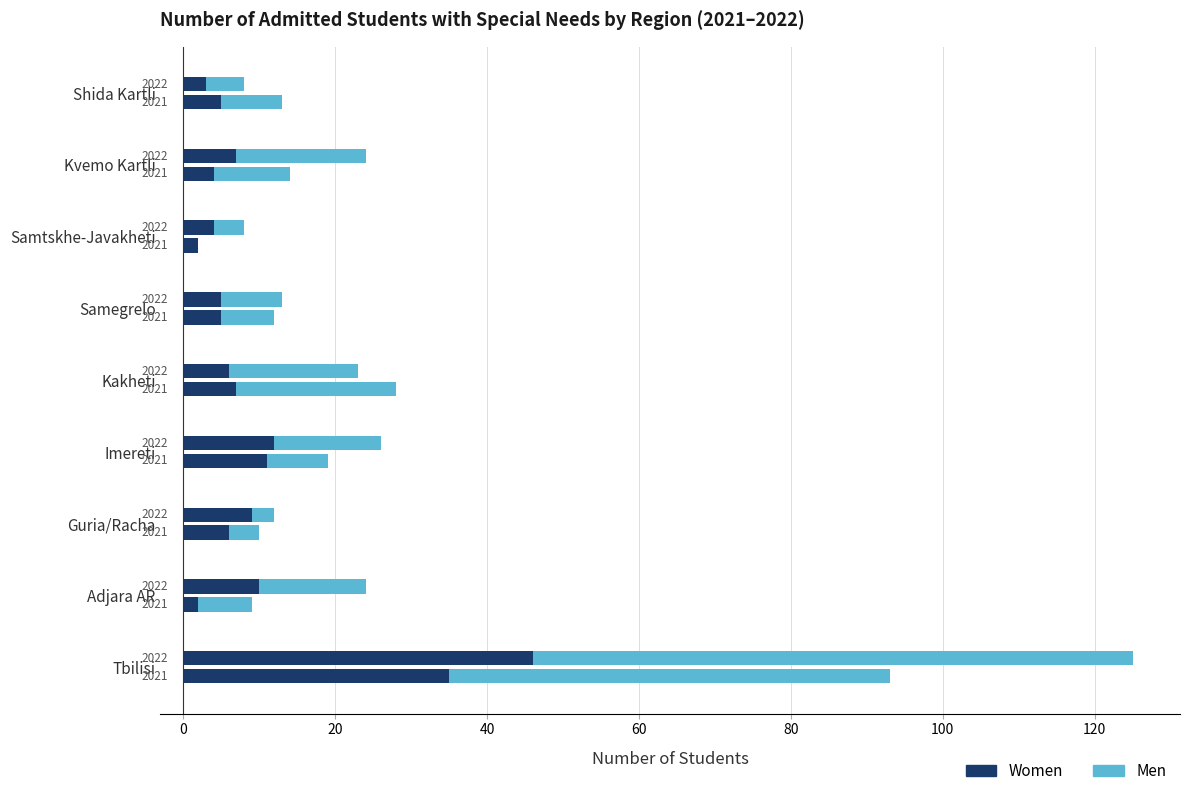

The Men (2022) series shows 14 at Adjara AR. True or false?

True